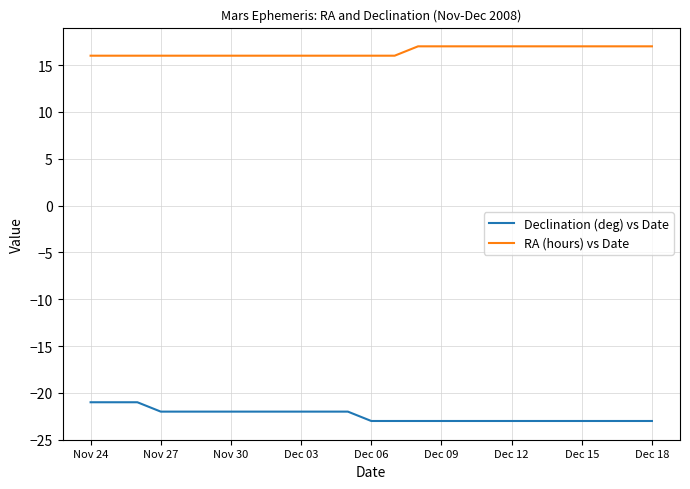

What are all the series names shown in the legend?

Declination (deg) vs Date, RA (hours) vs Date